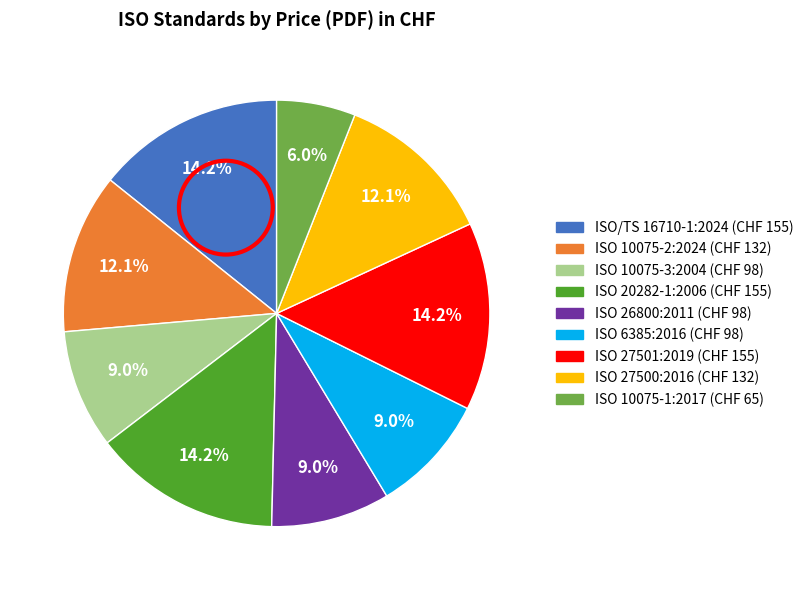

True or false: ISO 20282-1:2006 accounts for 14% of the total.

True